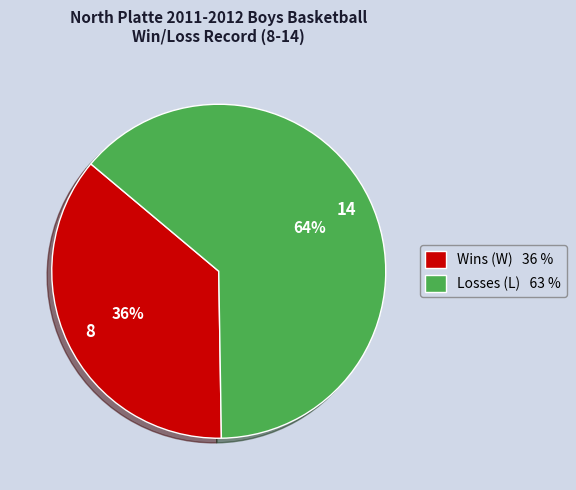

To the nearest percent, what percentage of the pie is Losses (L) 63 %?

64%